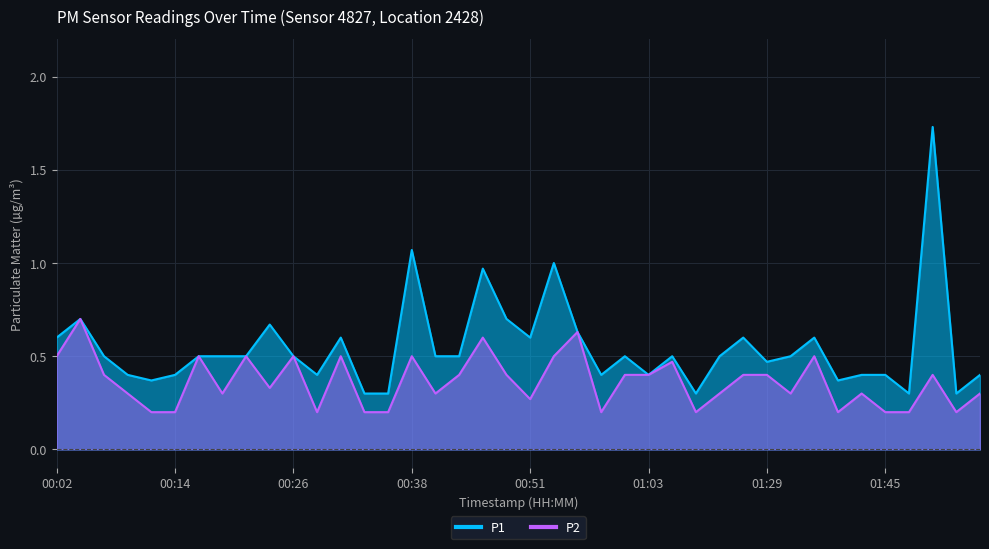

Where is P1 nearest to the value 1?

00:53